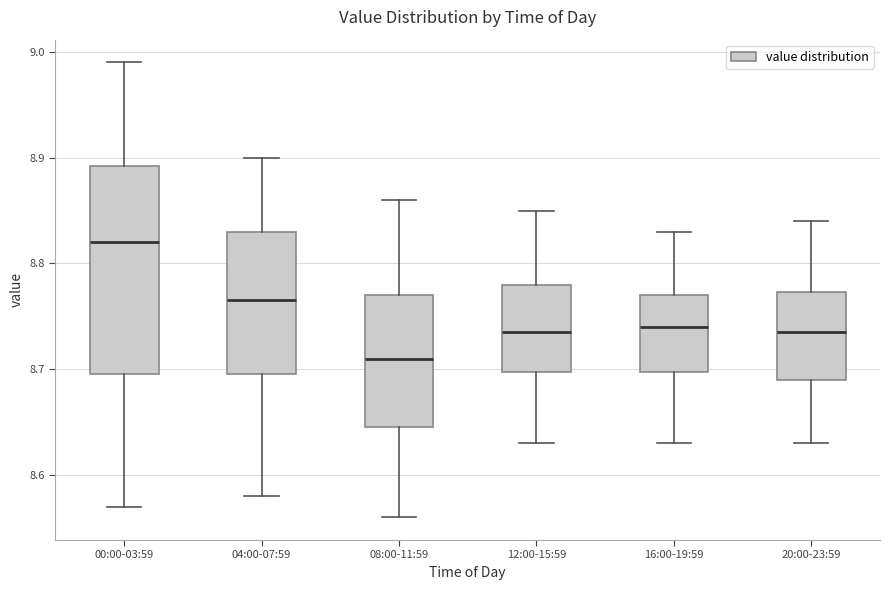

Reading left to right, transcribe this box plot: for each box, give where its median line is, the range the box spans, and where its two whiskers end, as read against the y-axis. The values are not printed on the chart, so give them approximately, as read against the axis.

00:00-03:59: median 8.82, box 8.70 to 8.89, whiskers 8.57 to 8.99
04:00-07:59: median 8.77, box 8.70 to 8.83, whiskers 8.58 to 8.90
08:00-11:59: median 8.71, box 8.65 to 8.77, whiskers 8.56 to 8.86
12:00-15:59: median 8.74, box 8.70 to 8.78, whiskers 8.63 to 8.85
16:00-19:59: median 8.74, box 8.70 to 8.77, whiskers 8.63 to 8.83
20:00-23:59: median 8.74, box 8.69 to 8.77, whiskers 8.63 to 8.84